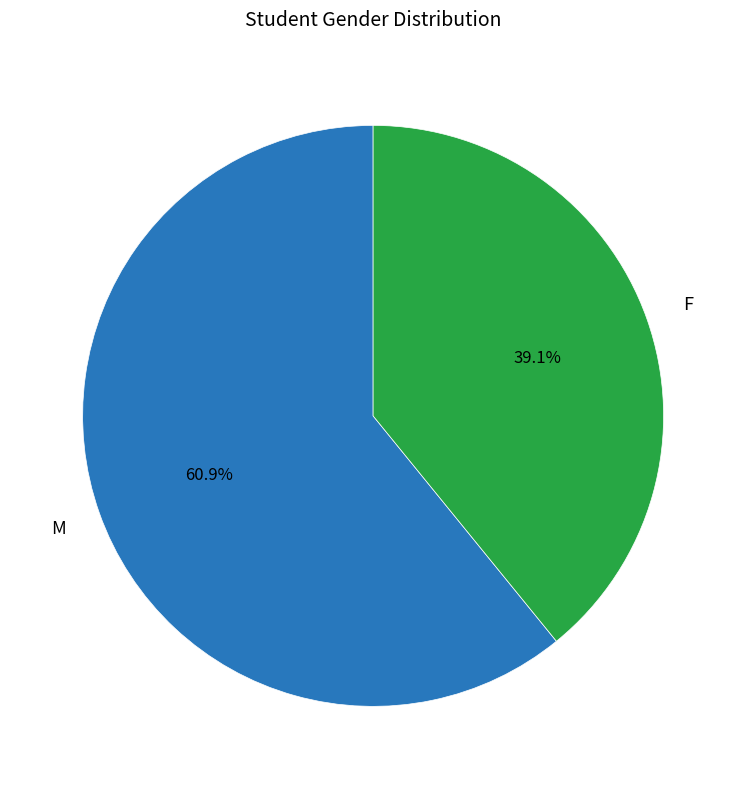

To the nearest percent, what is the difference between the largest and smallest slice percentages?

22%